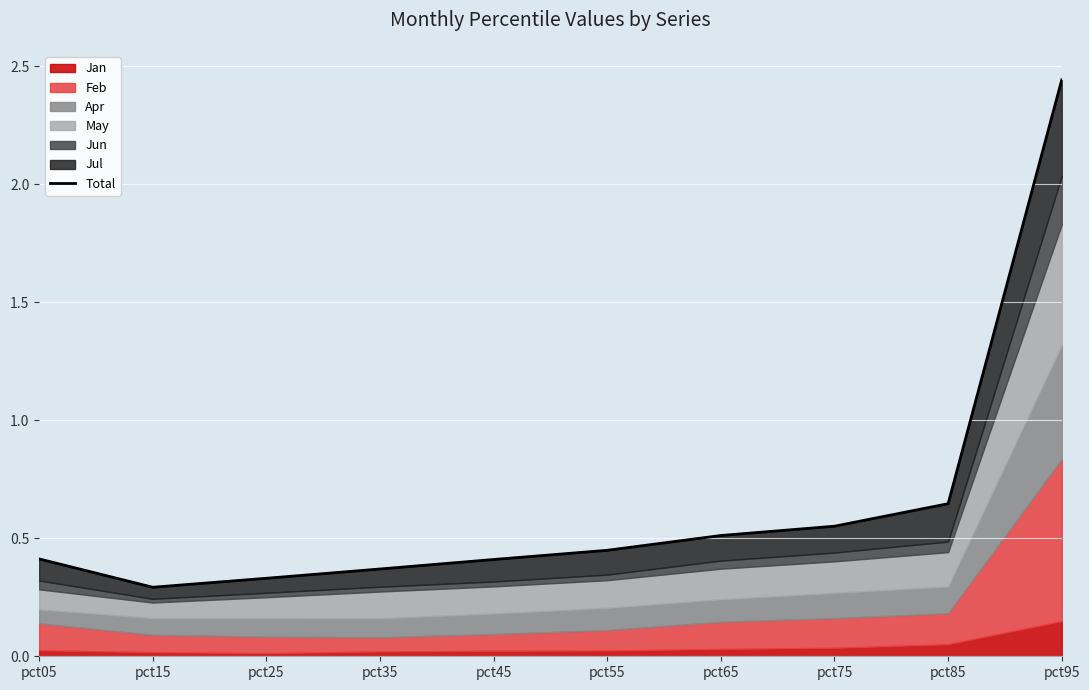

List the labels in order of value, smallest first.

pct15, pct25, pct35, pct45, pct05, pct55, pct65, pct75, pct85, pct95